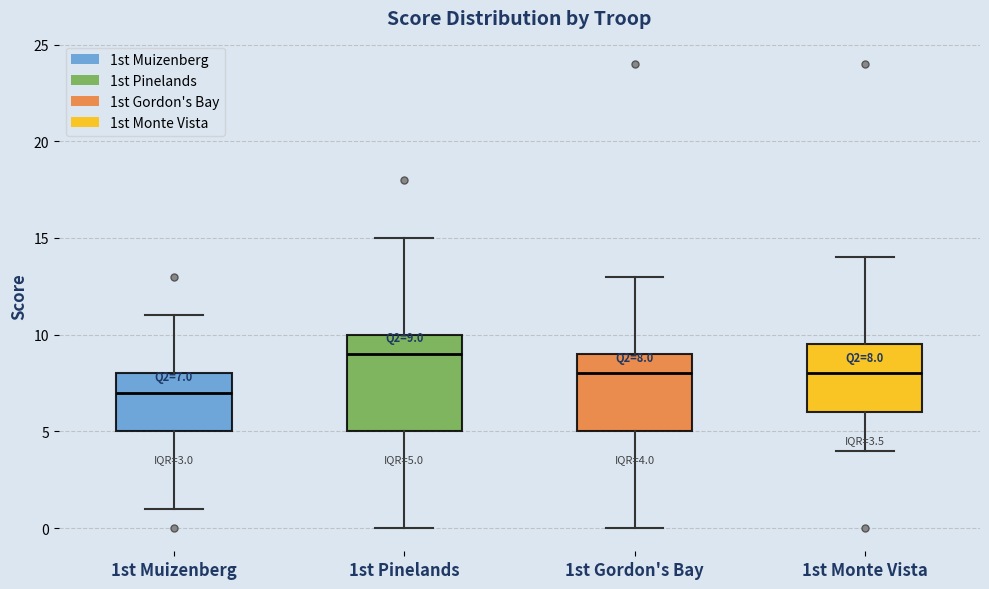

Comparing the boxes themselves (not the whiskers), which one is the tallest?

1st Pinelands